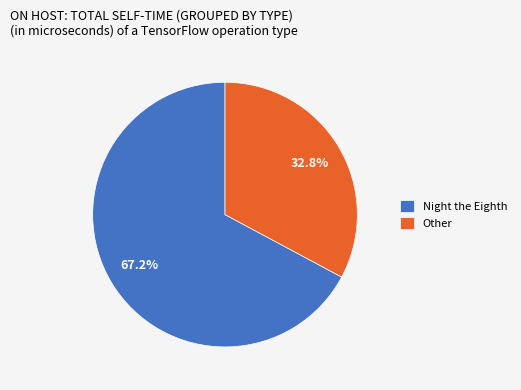

The Night the Eighth slice represents 57% of the pie. True or false?

False